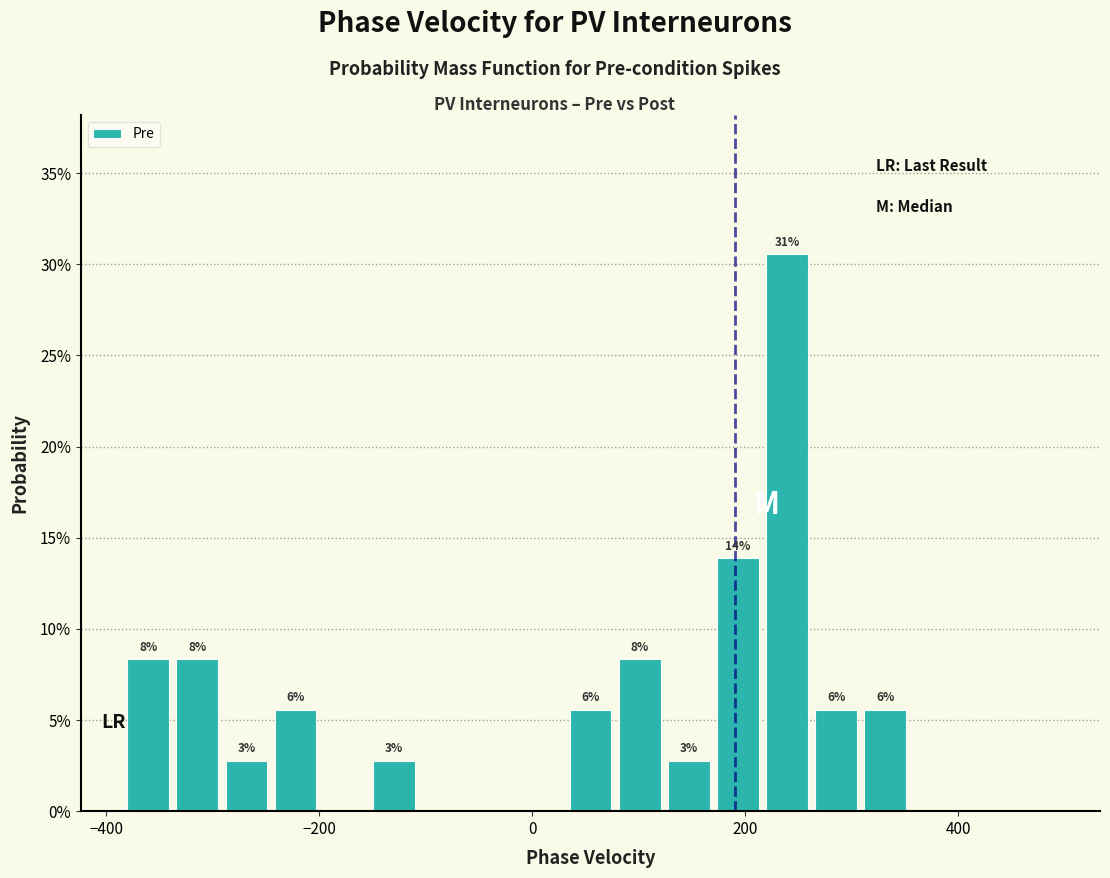

Around what value on the x-axis is the tallest bar? Give the approximate position of its centre, as read against the axis.

240